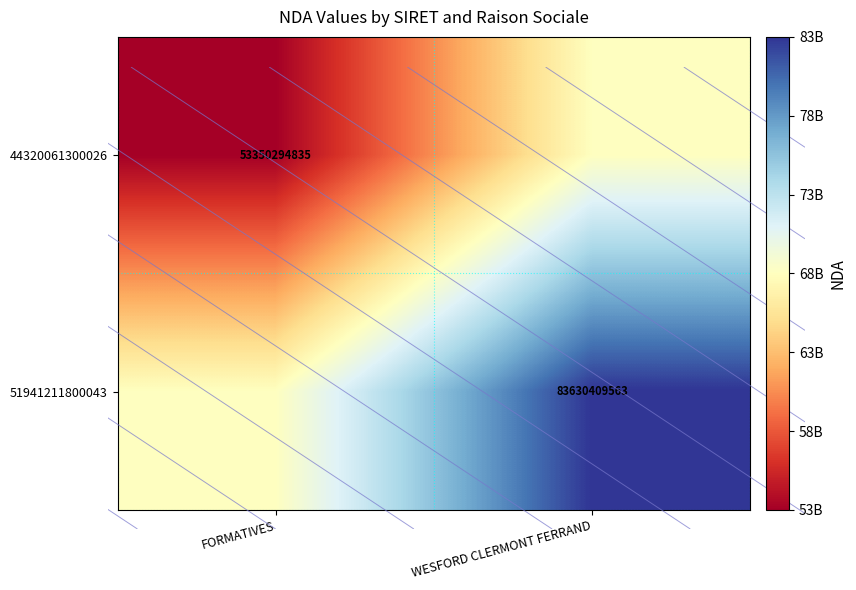

Rank the categories by 44320061300026 value from highest to lowest.

WESFORD CLERMONT FERRAND, FORMATIVES